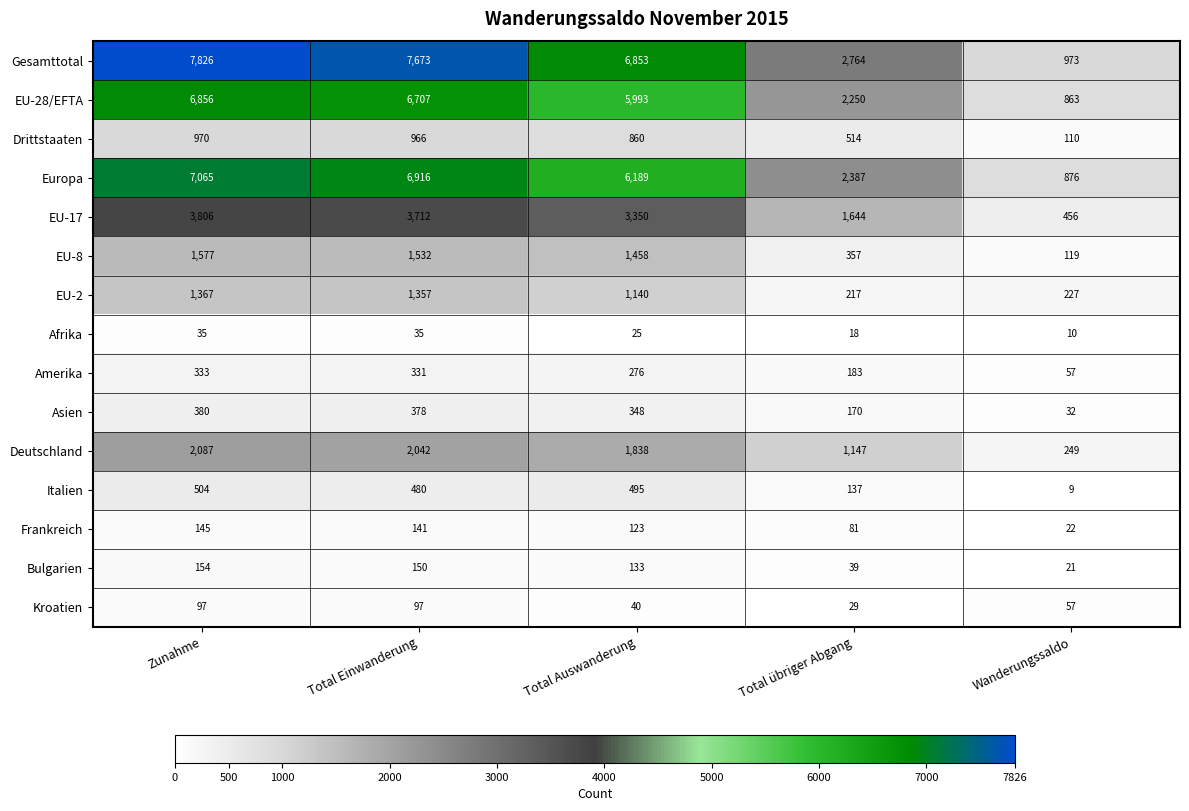

How many series are shown in this chart?

15